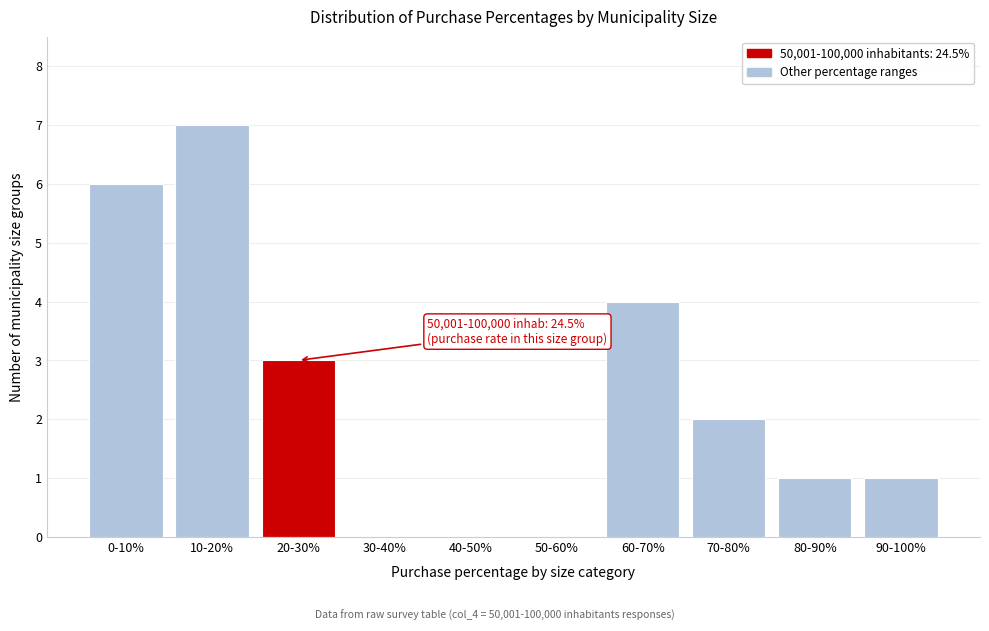

Reading left to right, list all the values displayed in this chart.

0-10%=6	10-20%=7	20-30%=3	30-40%=0	40-50%=0	50-60%=0	60-70%=4	70-80%=2	80-90%=1	90-100%=1